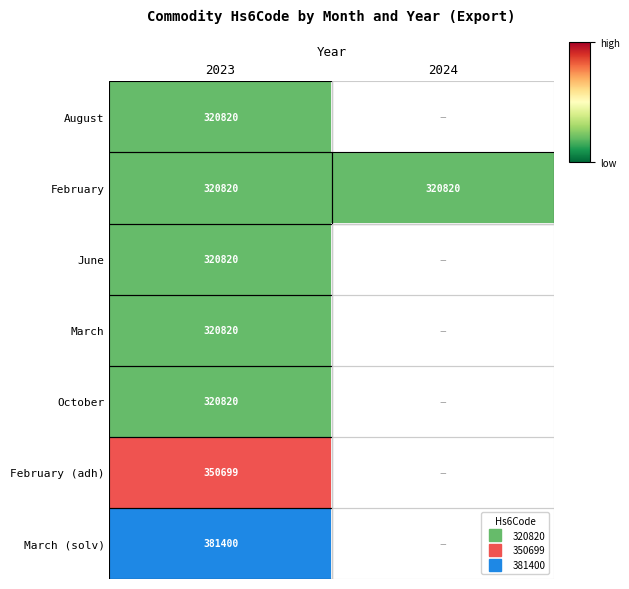

At 2023, list the series in order from smallest to largest.

August, February, June, March, October, February (adh), March (solv)